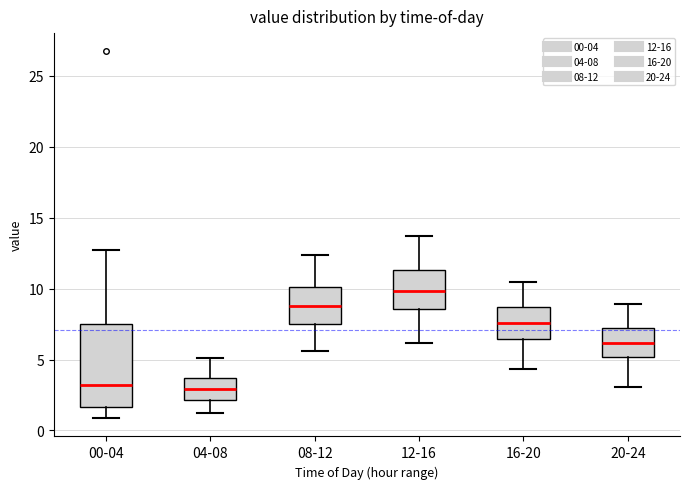

Reading left to right, transcribe this box plot: for each box, give where its median line is, the range the box spans, and where its two whiskers end, as read against the y-axis. The values are not printed on the chart, so give them approximately, as read against the axis.

00-04: median 3.0, box 1.5 to 7.5, whiskers 1.0 to 12.5
04-08: median 3.0, box 2.0 to 3.5, whiskers 1.0 to 5.0
08-12: median 9.0, box 7.5 to 10.0, whiskers 5.5 to 12.5
12-16: median 10.0, box 8.5 to 11.5, whiskers 6.0 to 13.5
16-20: median 7.5, box 6.5 to 8.5, whiskers 4.5 to 10.5
20-24: median 6.0, box 5.0 to 7.0, whiskers 3.0 to 9.0